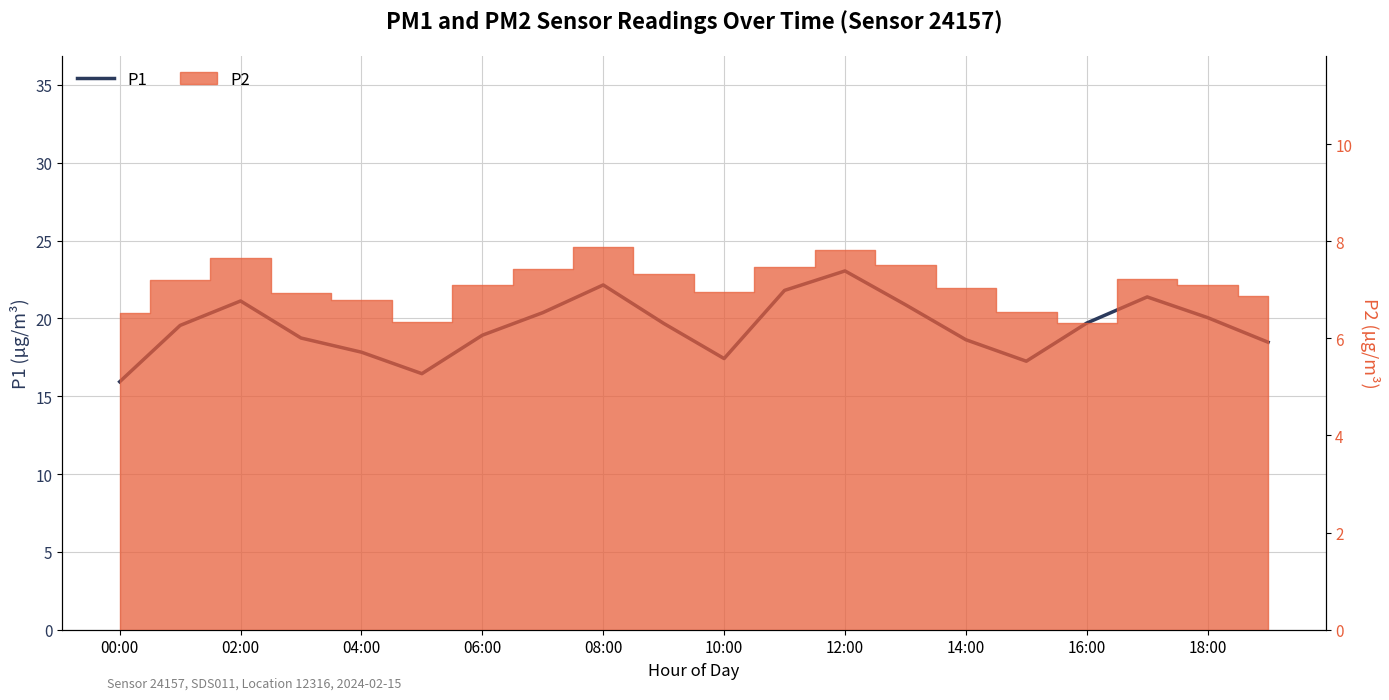

What position from the right is 17?

3